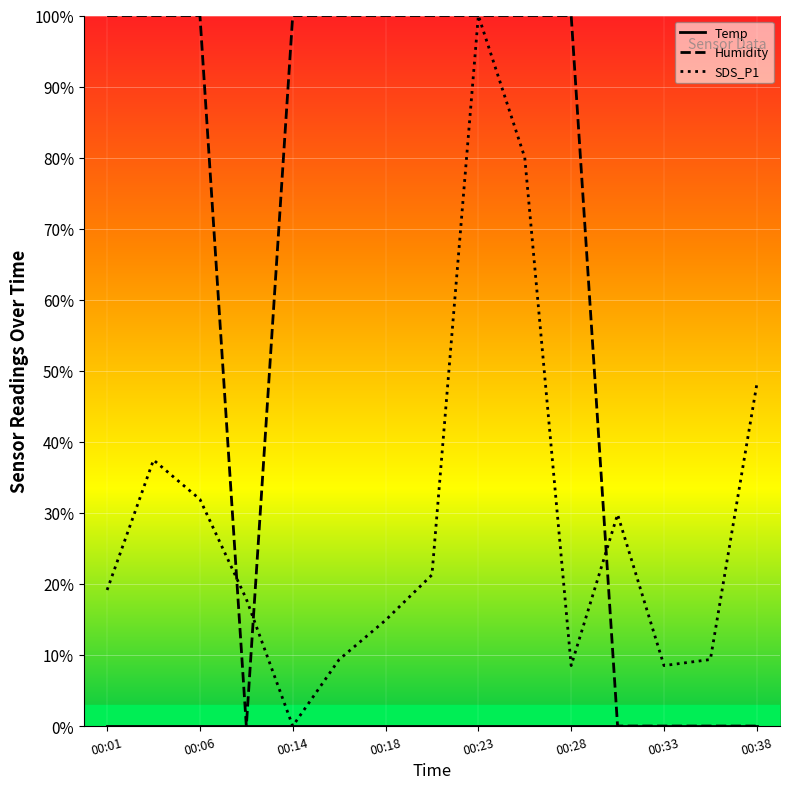

What is the greatest value displayed?

100.0